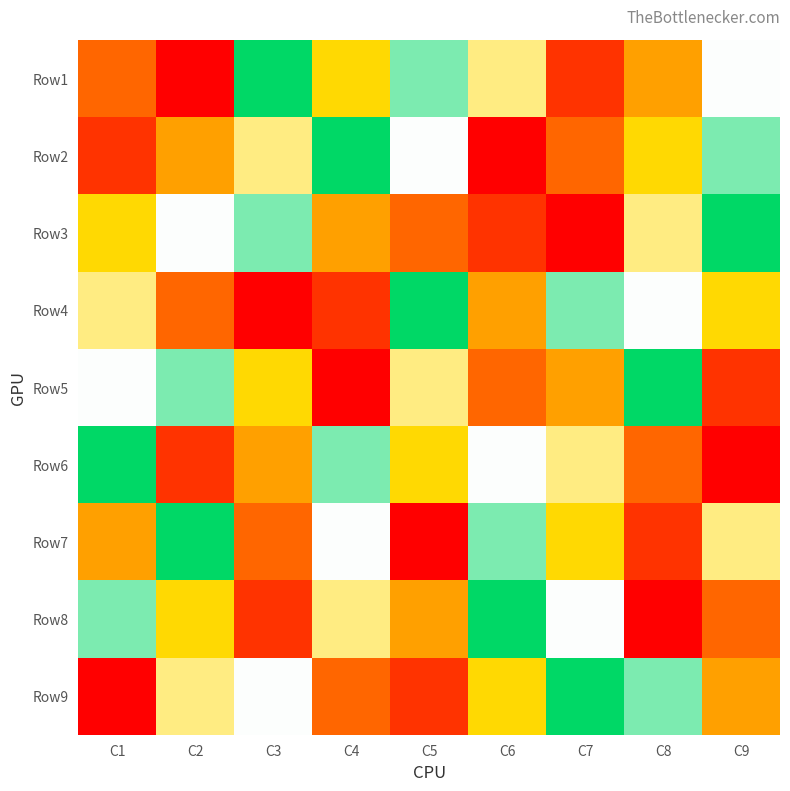

What is the total value across all series at C8?

45